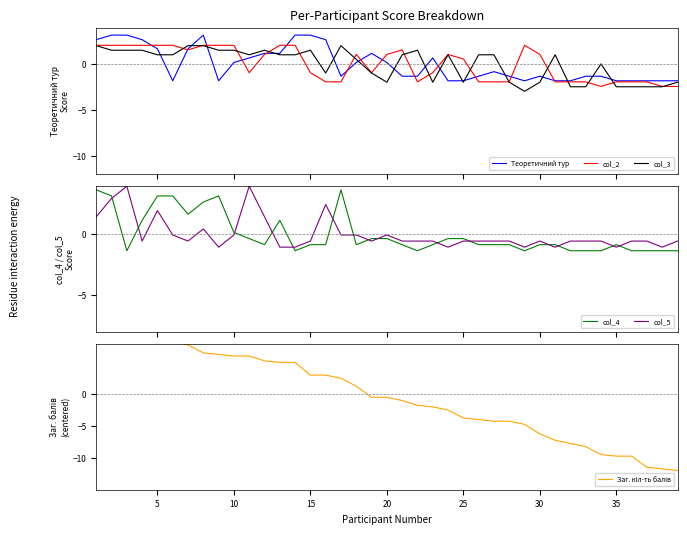

What is the lowest value of the col_2 series?

-2.4